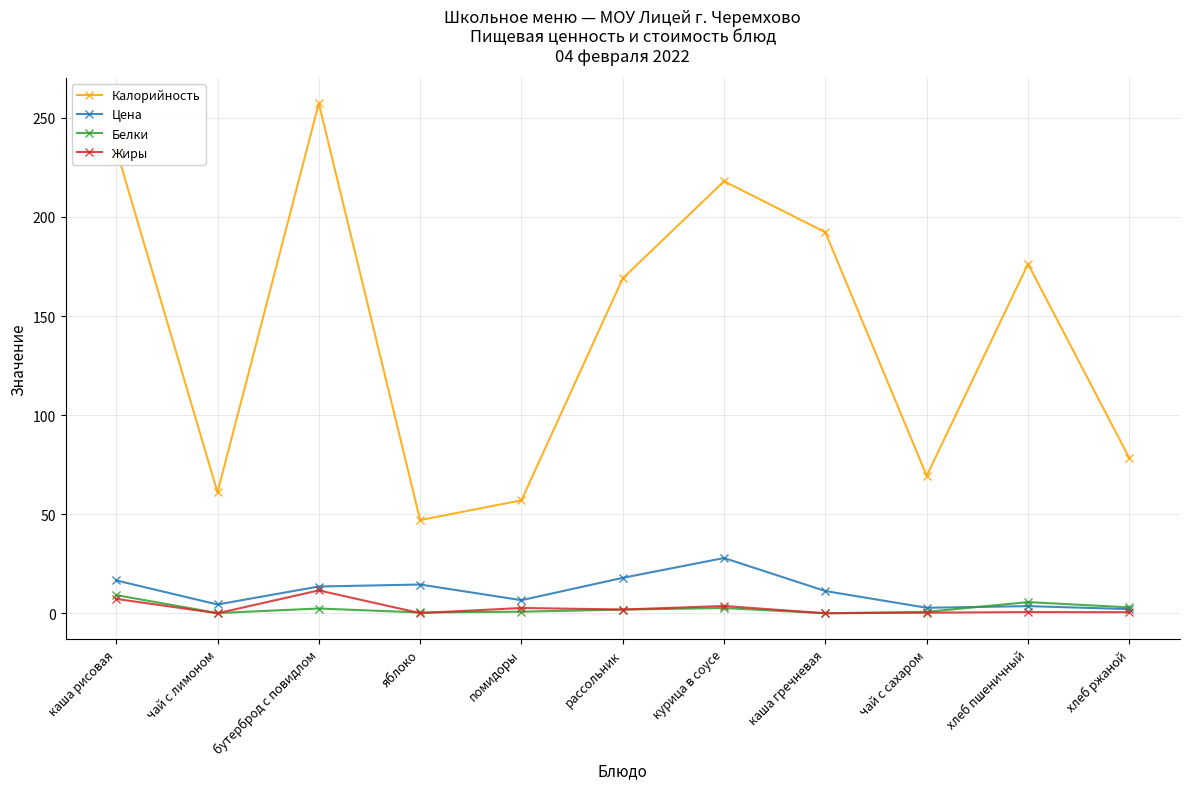

Rank the categories by Калорийность value from lowest to highest.

яблоко, помидоры, чай с лимоном, чай с сахаром, хлеб ржаной, рассольник, хлеб пшеничный, каша гречневая, курица в соусе, каша рисовая, бутерброд с повидлом